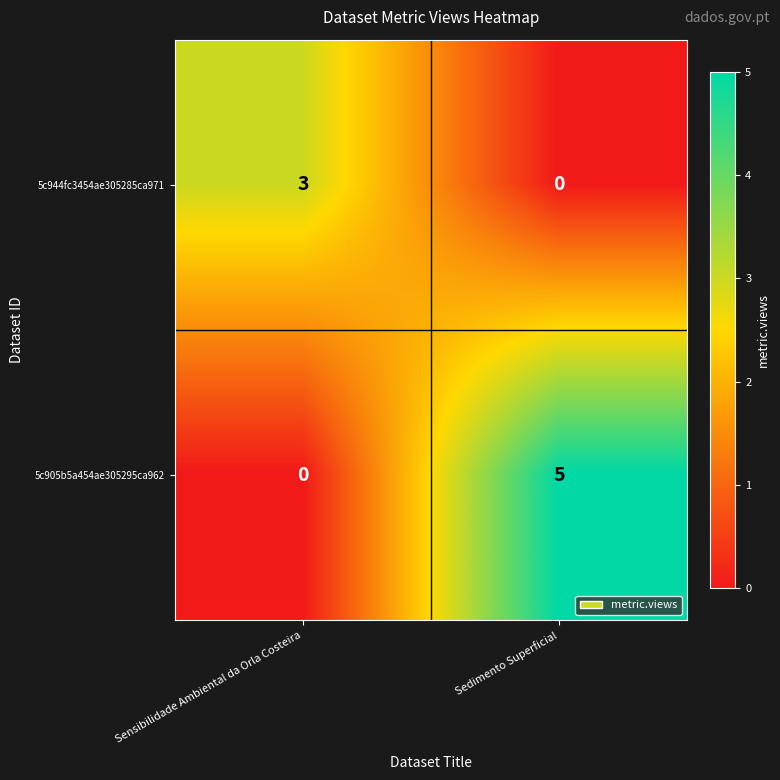

What is the difference between the 5c905b5a454ae305295ca962 values at Sensibilidade Ambiental da Orla Costeira and Sedimento Superficial?

5